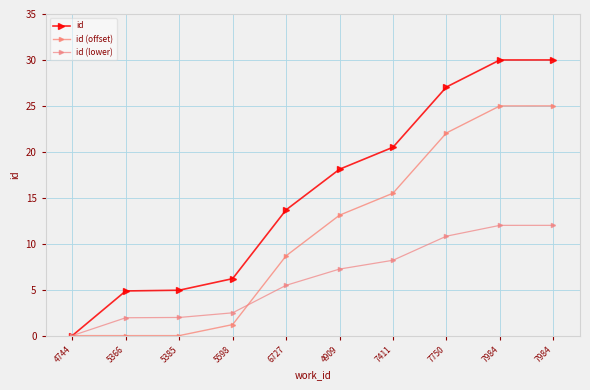

Does the chart display data point markers on the line(s)?

Yes